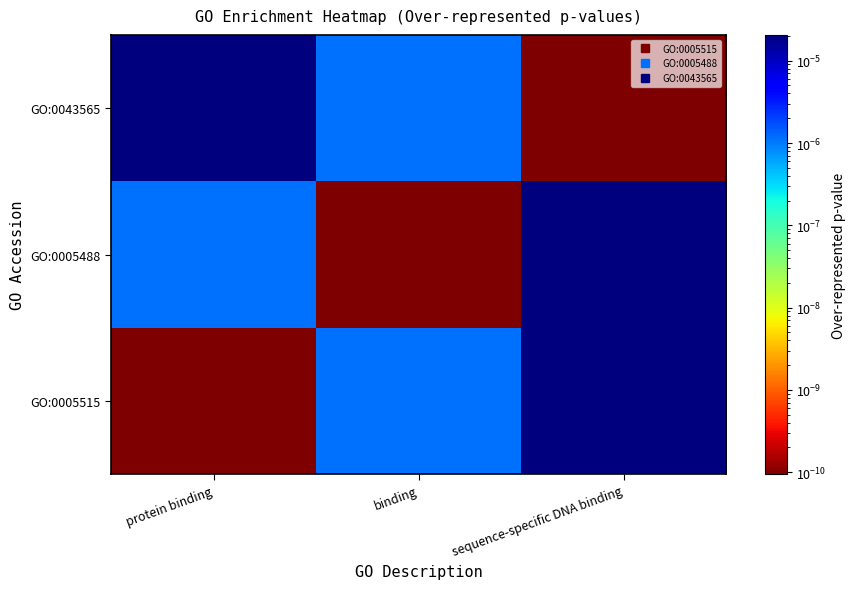

Reading left to right, list all the values displayed in this chart.

GO:0005515: protein binding=0.0	binding=0.0	sequence-specific DNA binding=0.0
GO:0005488: protein binding=0.0	binding=0.0	sequence-specific DNA binding=0.0
GO:0043565: protein binding=0.0	binding=0.0	sequence-specific DNA binding=0.0